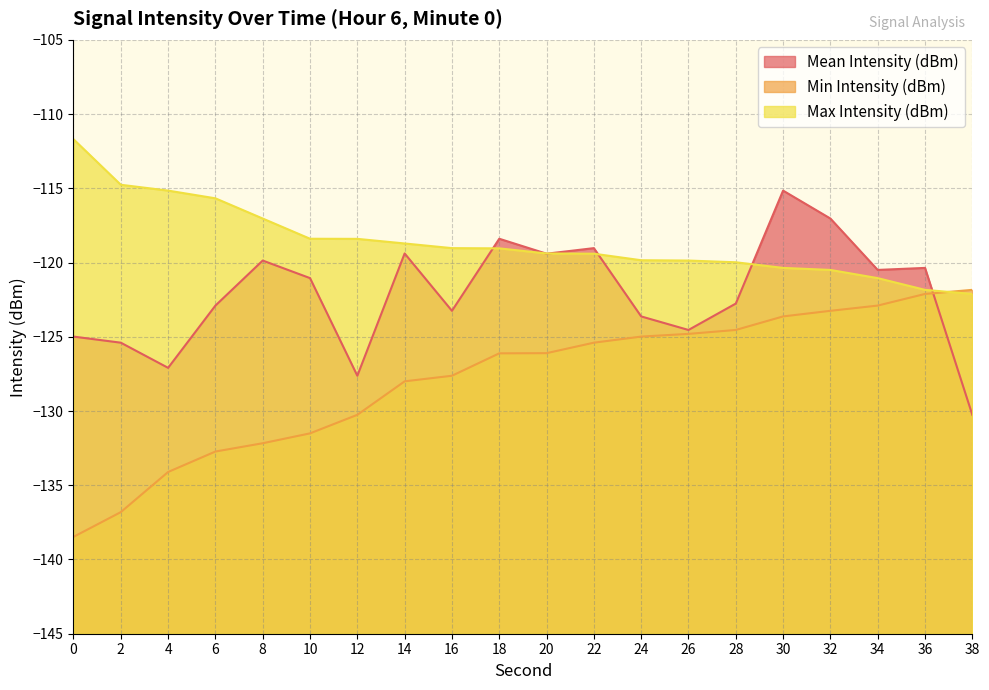

What is the difference between the highest and lowest values at 26?

4.9